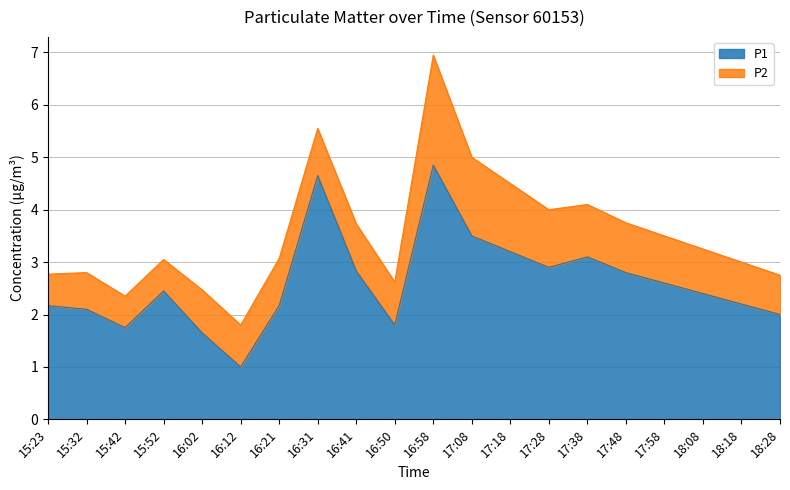

Reading left to right, list all the values displayed in this chart.

2.2	2.1	1.8	2.5	1.6	1.0	2.2	4.7	2.8	1.8	4.8	3.5	3.2	2.9	3.1	2.8	2.6	2.4	2.2	2.0